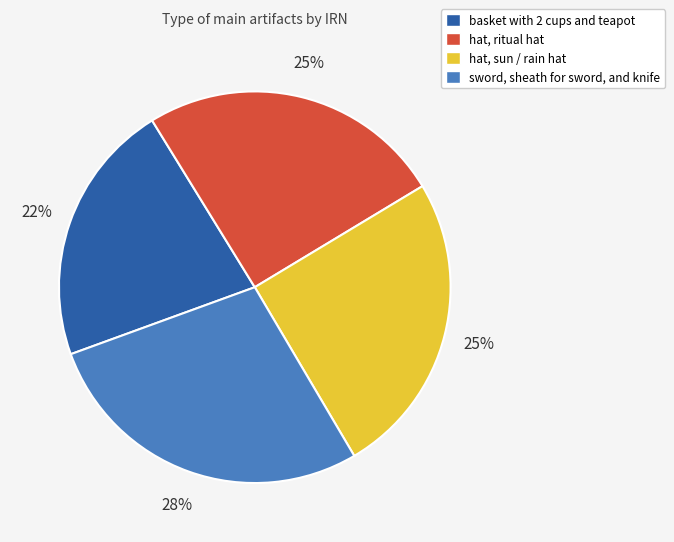

Is there any slice that represents more than half of the pie?

No